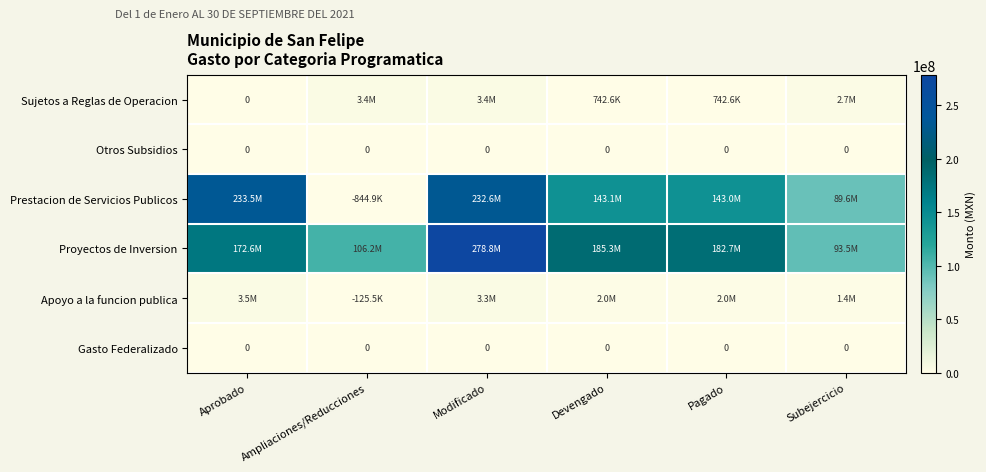

What is the difference between the Prestacion de Servicios Publicos values at Modificado and Aprobado?

844932.0